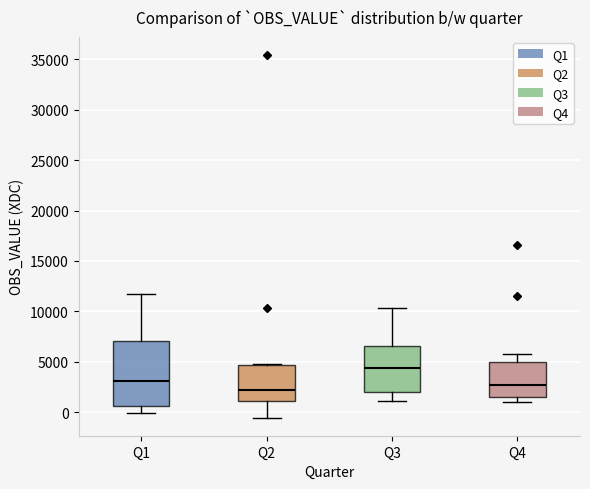

Reading left to right, read every box against the y-axis: the position of its median line, the range the box covers, and the ends of its whiskers. The values are not printed on the chart, so give them approximately, as read against the axis.

Q1: median 3000, box 500 to 7000, whiskers 0 to 12000
Q2: median 2000, box 1000 to 4500, whiskers -500 to 4500
Q3: median 4500, box 2000 to 6500, whiskers 1000 to 10500
Q4: median 2500, box 1500 to 5000, whiskers 1000 to 6000